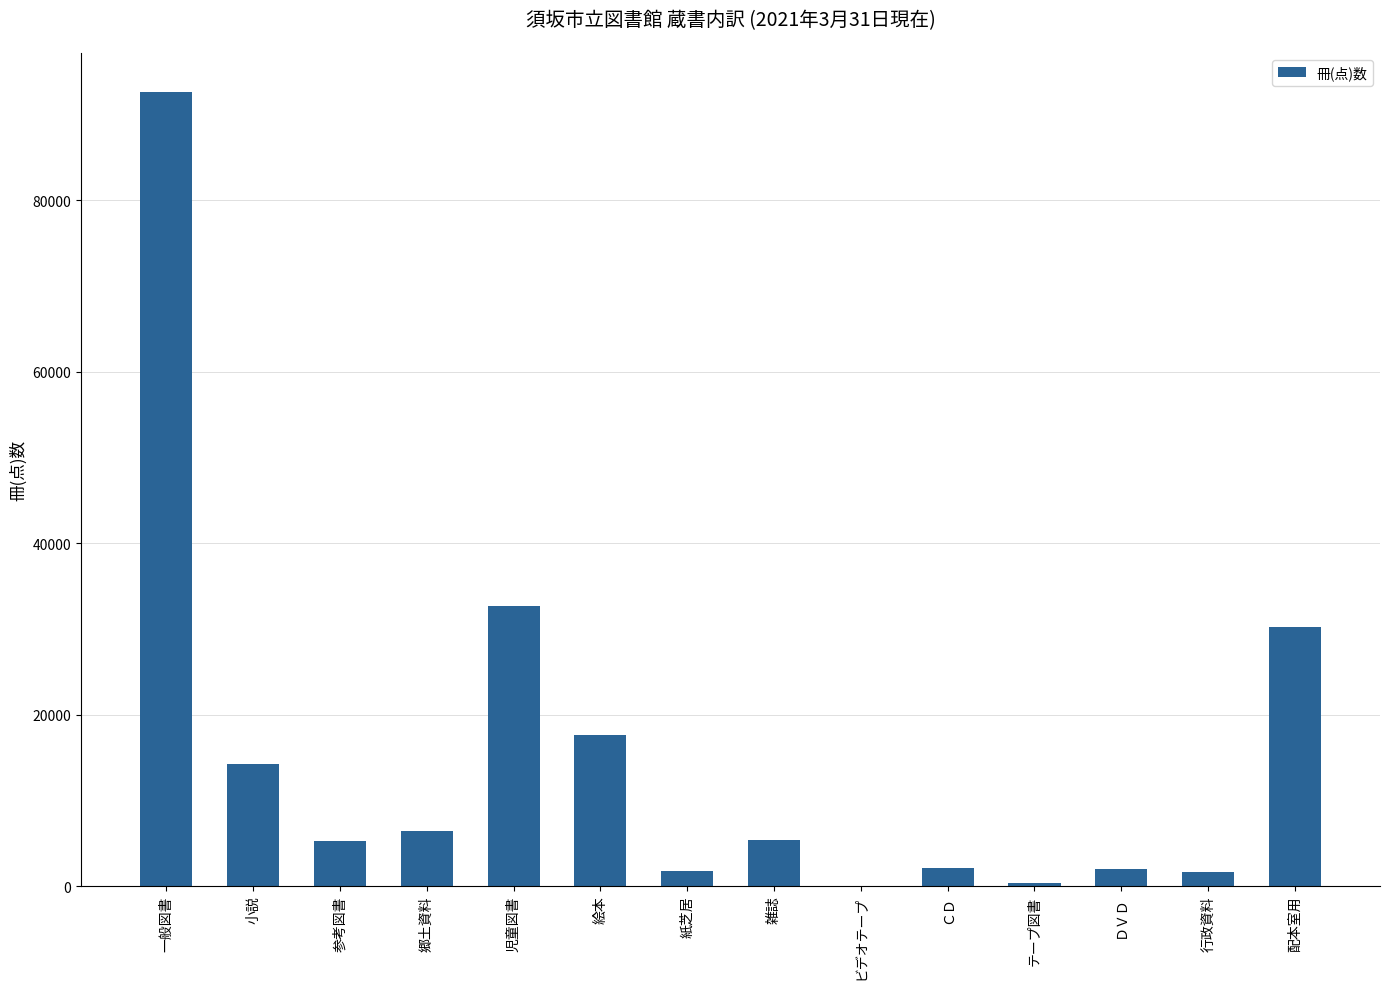

What is the average value?

15156